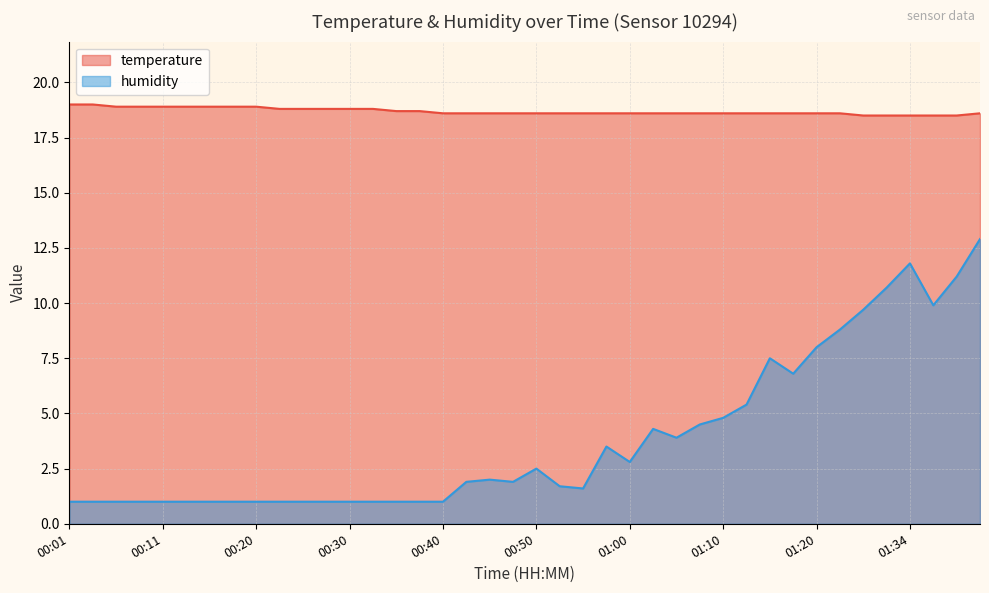

What is the label of the 1st point from the left?

00:01